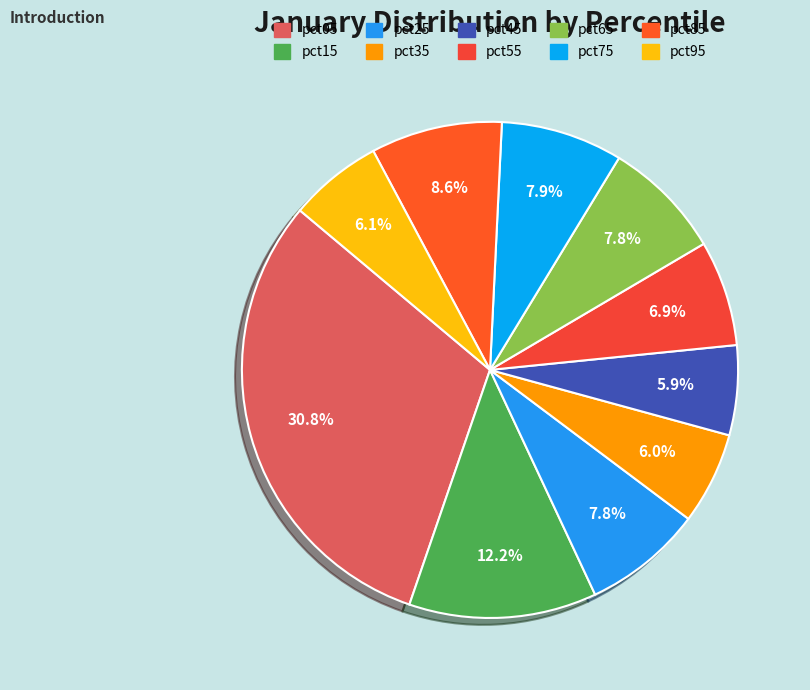

Which slice is the largest?

pct05